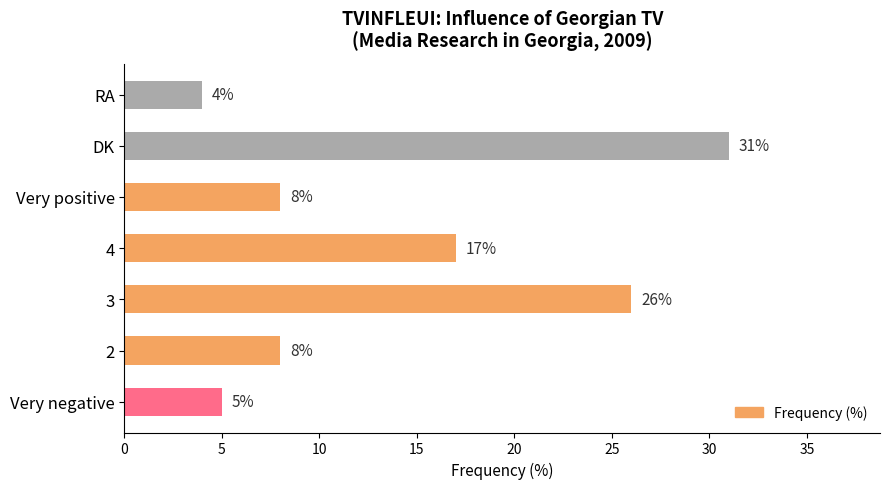

Which label corresponds to the smallest value in the chart?

RA